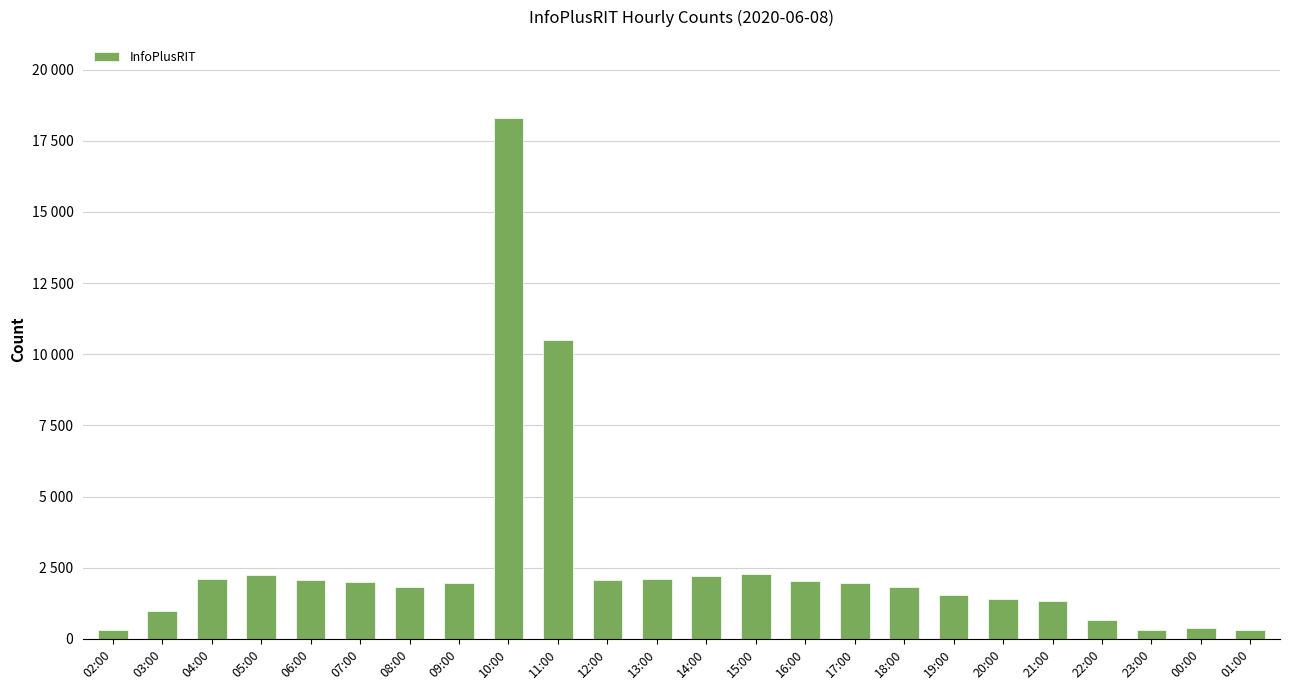

Does the chart contain stacked bars?

No